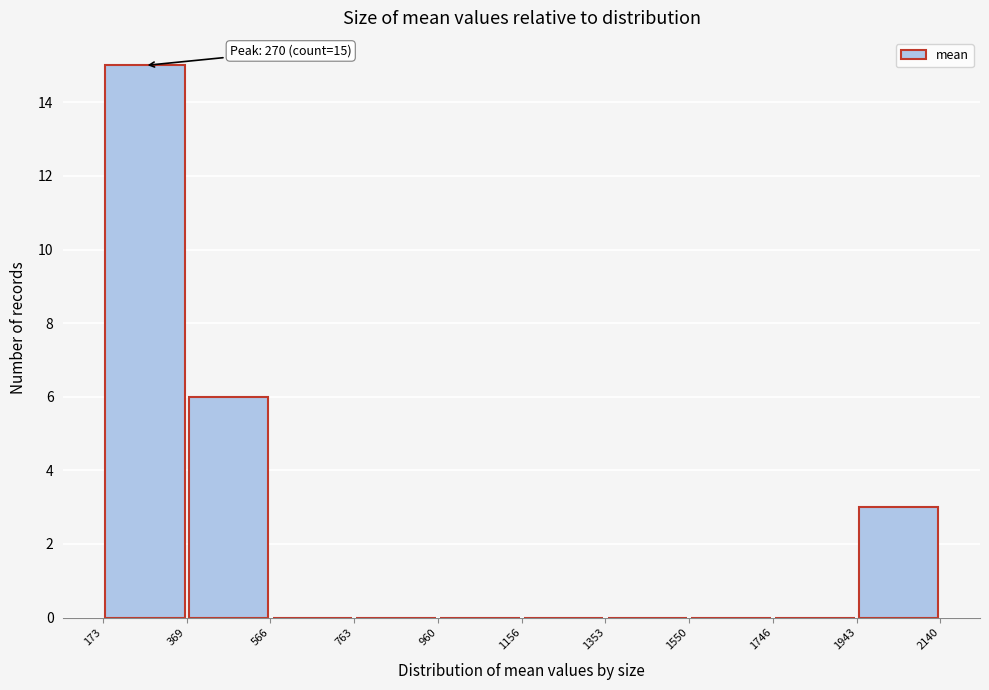

Which range on the x-axis has the tallest bar?

173 to 369